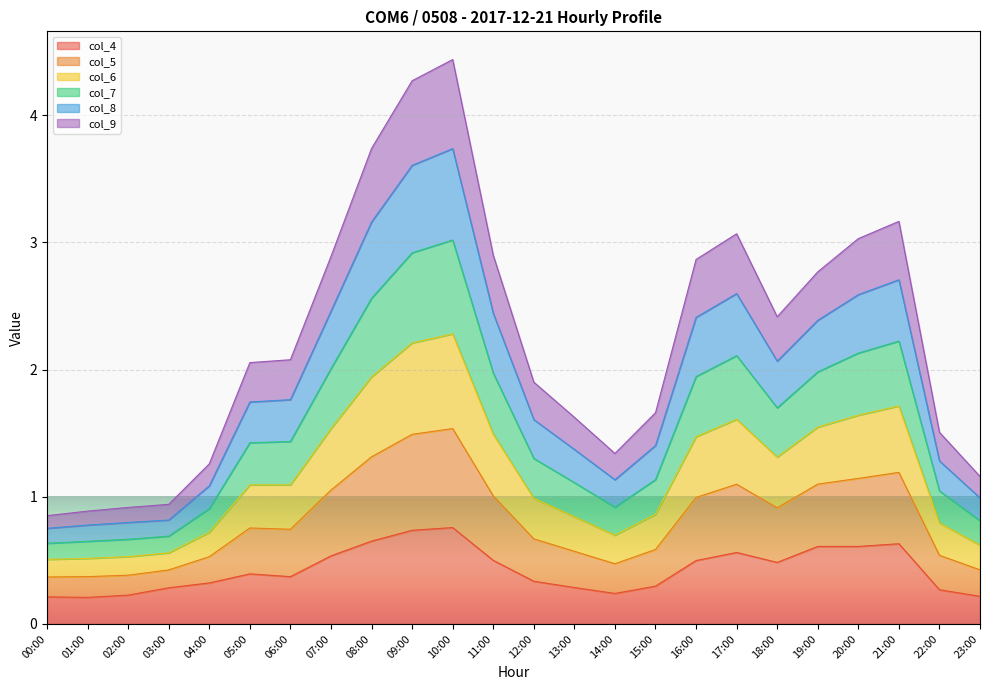

Which series has the largest range (max minus min)?

col_6